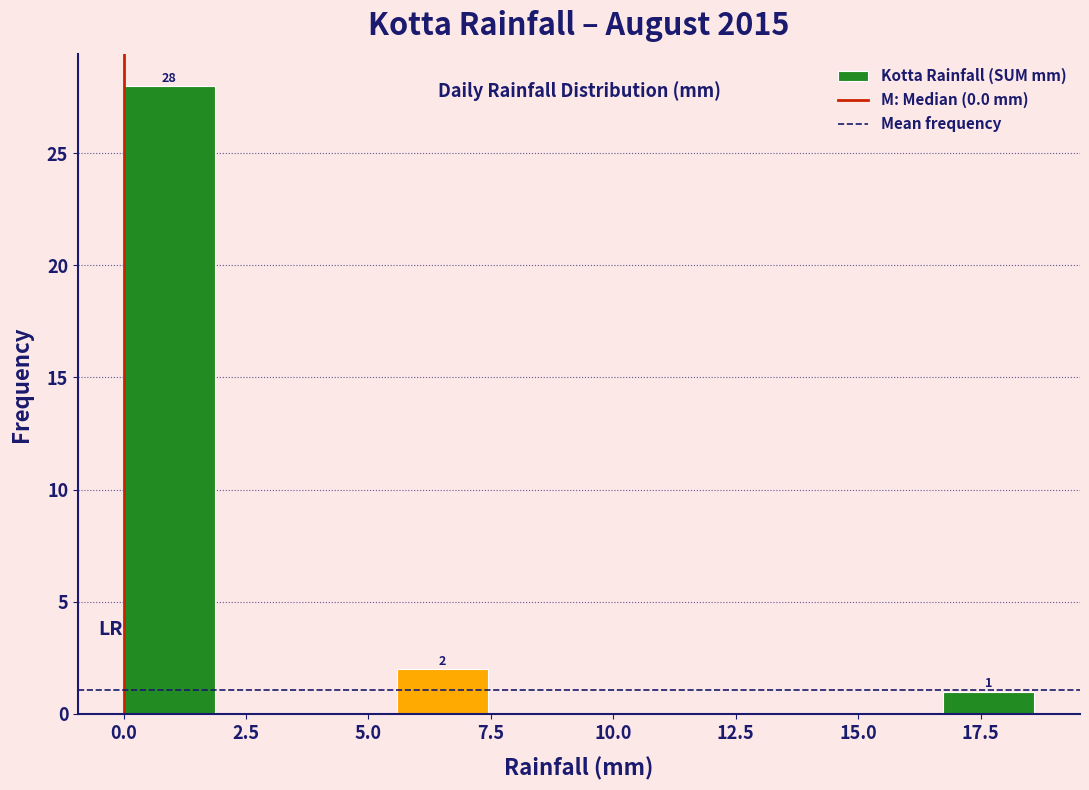

Around what value on the x-axis is the tallest bar? Give the approximate position of its centre, as read against the axis.

1.0